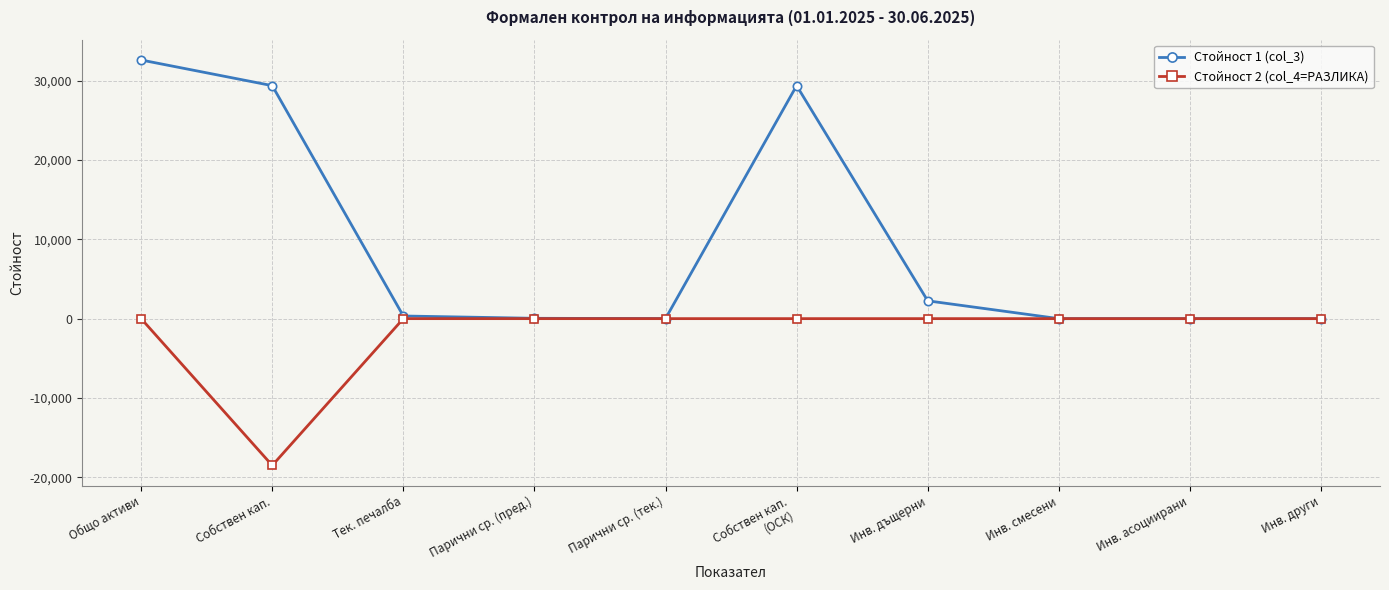

At which label does Стойност 1 (col_3) reach its peak?

Общо активи